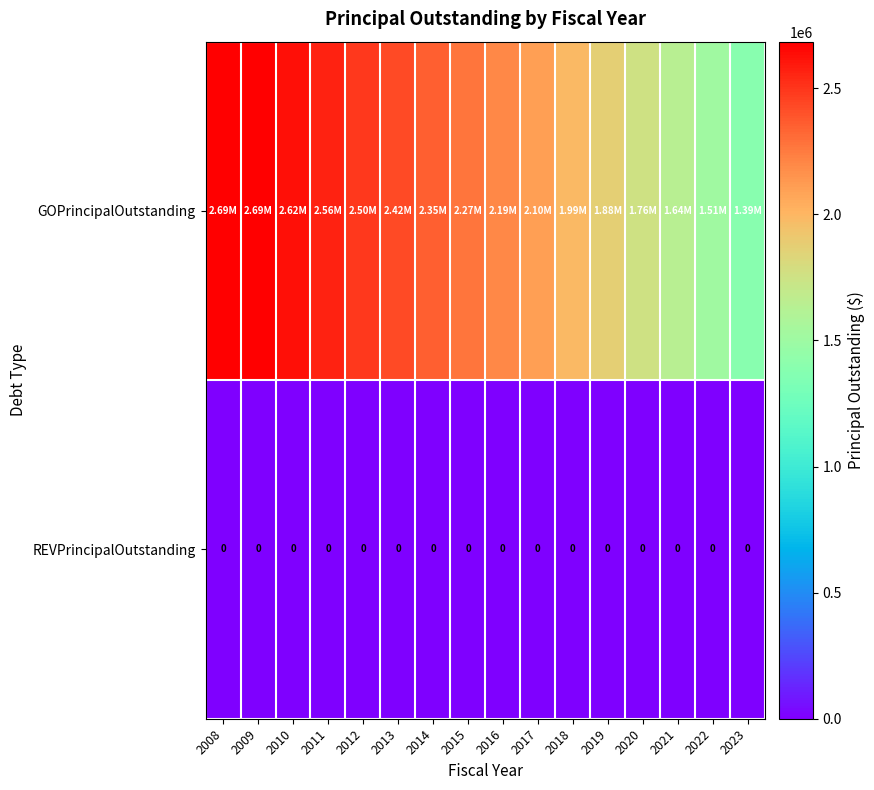

Rank the series at 2012 from highest to lowest value.

GOPrincipalOutstanding, REVPrincipalOutstanding